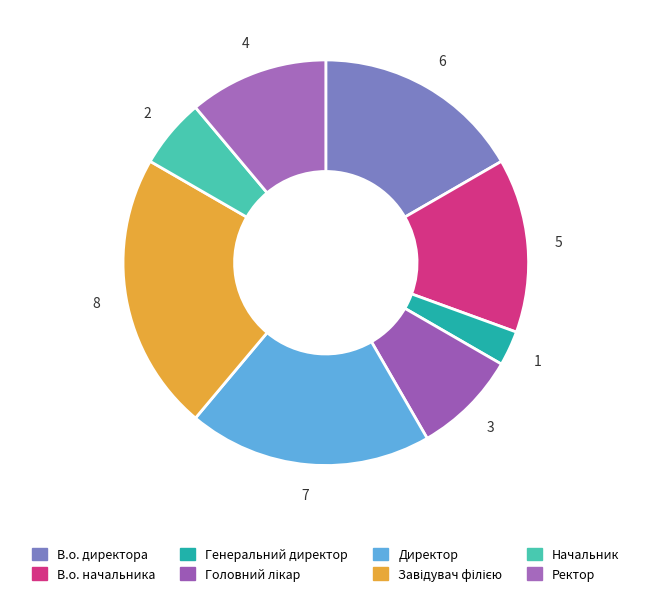

True or false: В.о. директора accounts for 17% of the total.

True